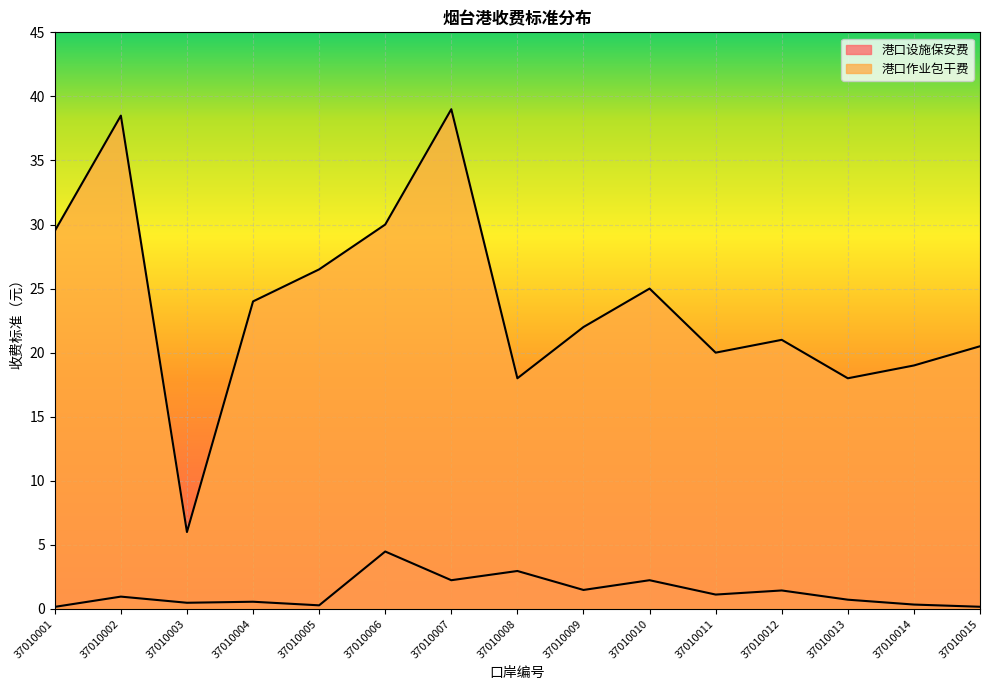

At which label does 港口作业包干费 first exceed 22?

37010001